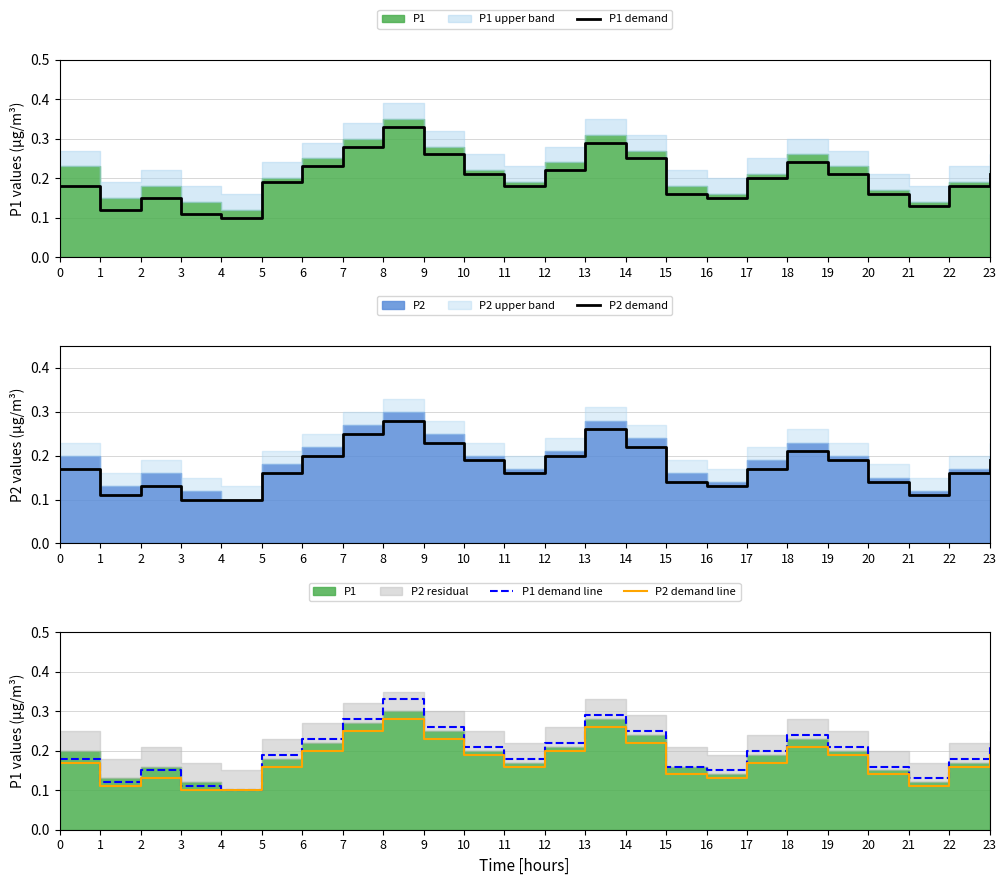

True or false: P1 demand and P1 demand line cross at least once.

False